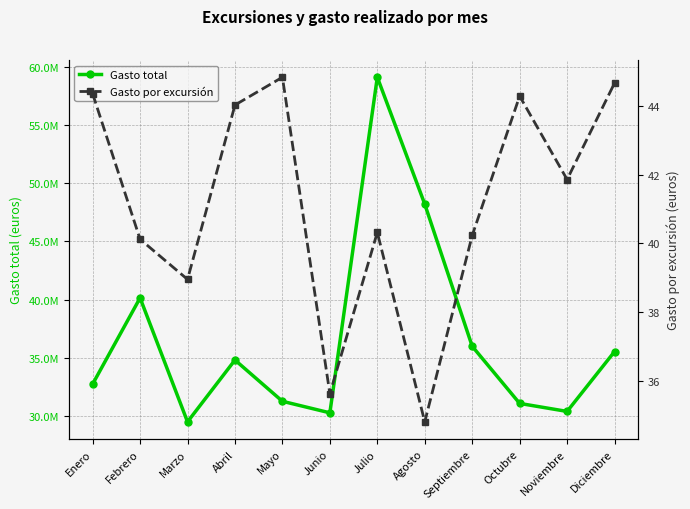

How many categories are shown in the chart?

12